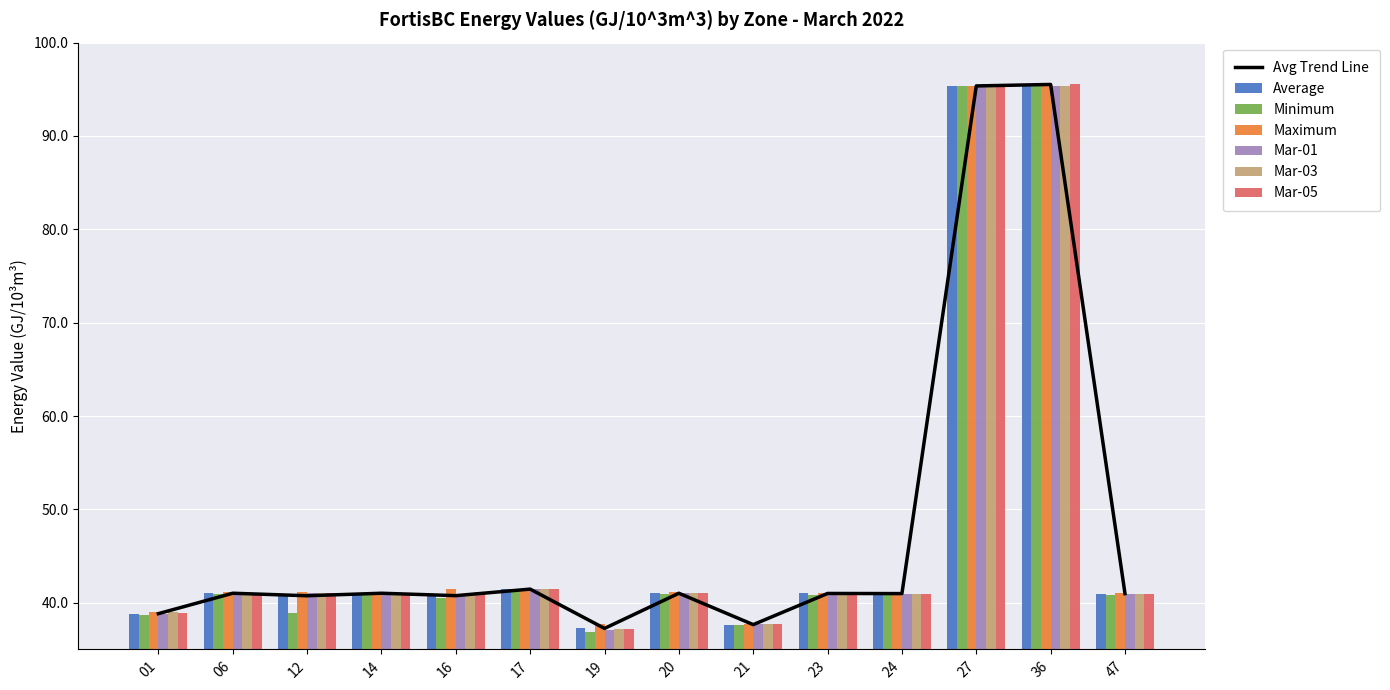

What is the difference between the highest and lowest values at 36?

0.2